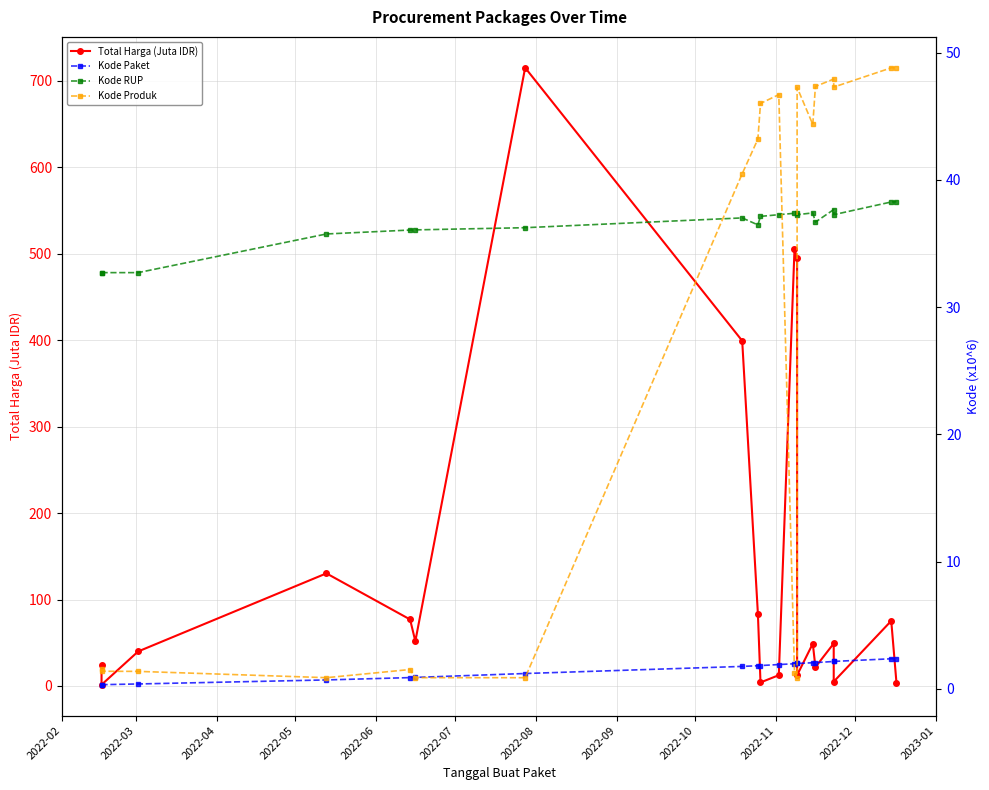

Rank the series at 2022-11 from highest to lowest value.

Kode Produk, Kode RUP, Total Harga (Juta IDR), Kode Paket